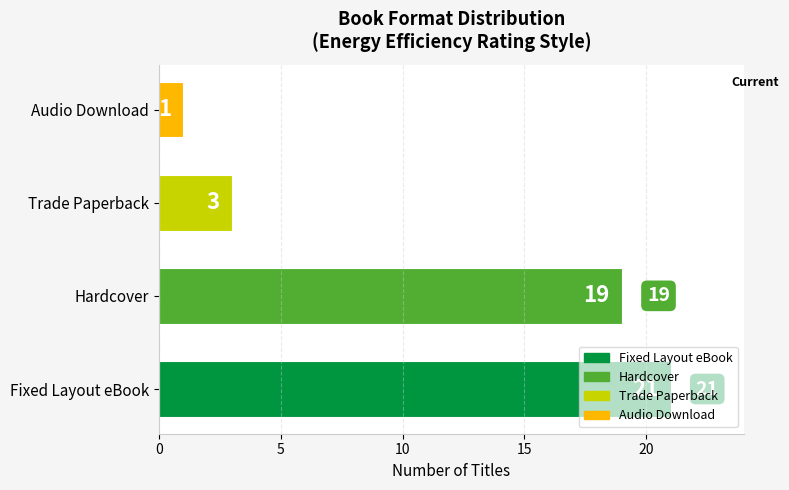

What is the sum of the values at Fixed Layout eBook and Audio Download?

22